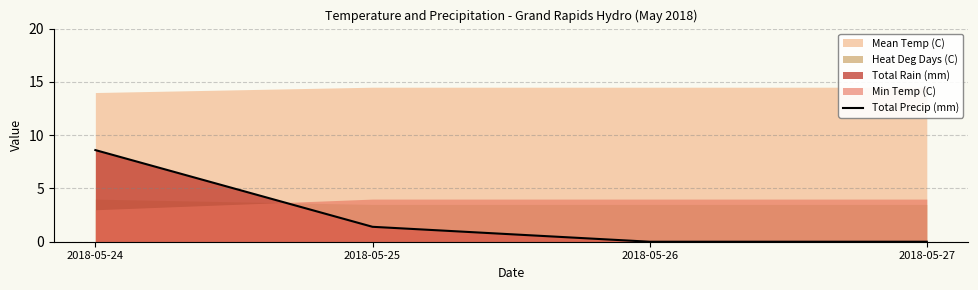

Which category has the highest value in the Total Precip (mm) series?

2018-05-24